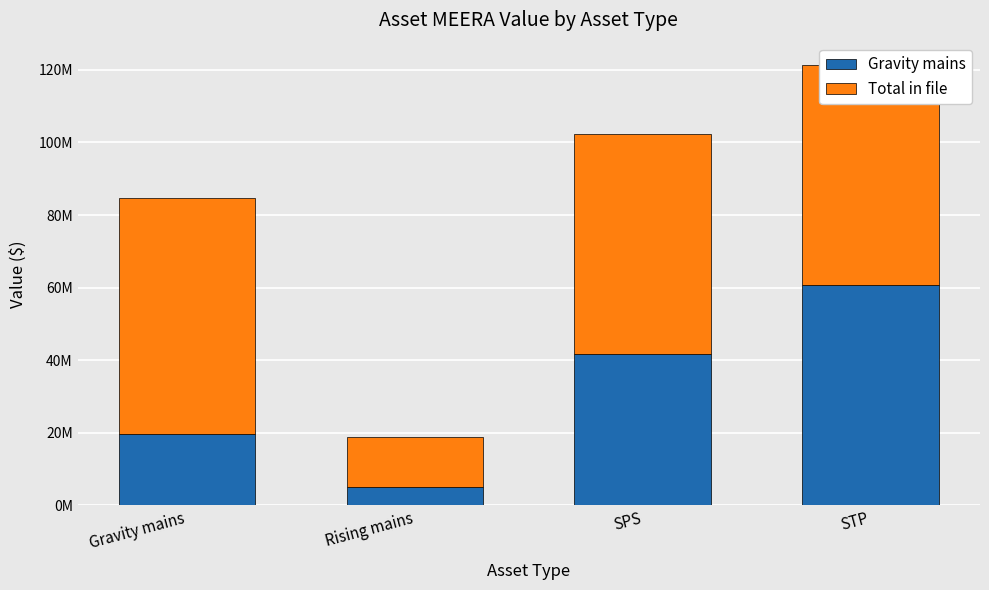

True or false: Gravity mains has a value of 19741180.2 at Gravity mains.

True